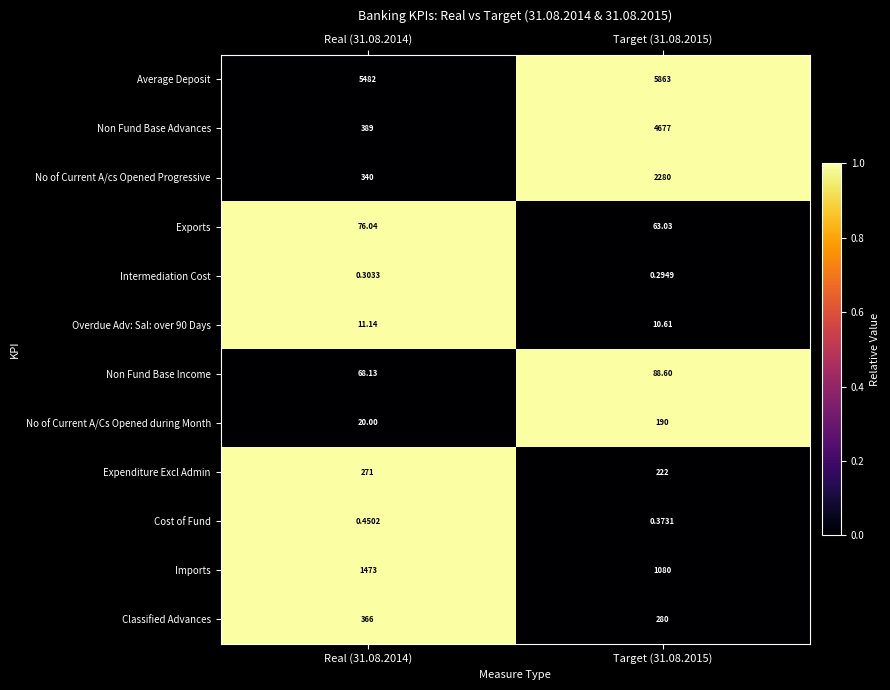

What is the total value across all series at Real (31.08.2014)?

8497.1